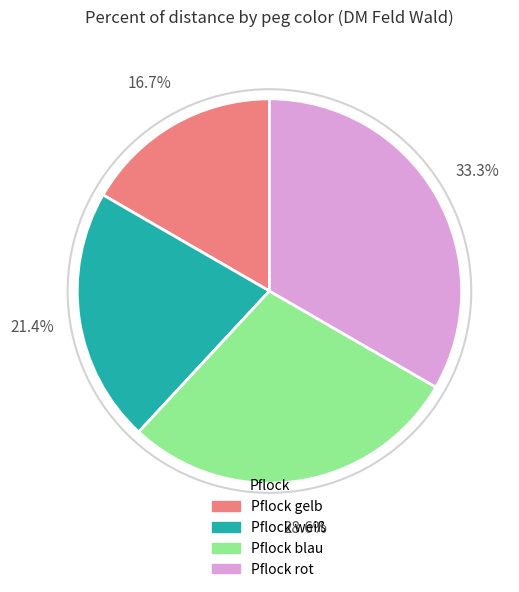

To the nearest percent, what is the average slice percentage?

25%